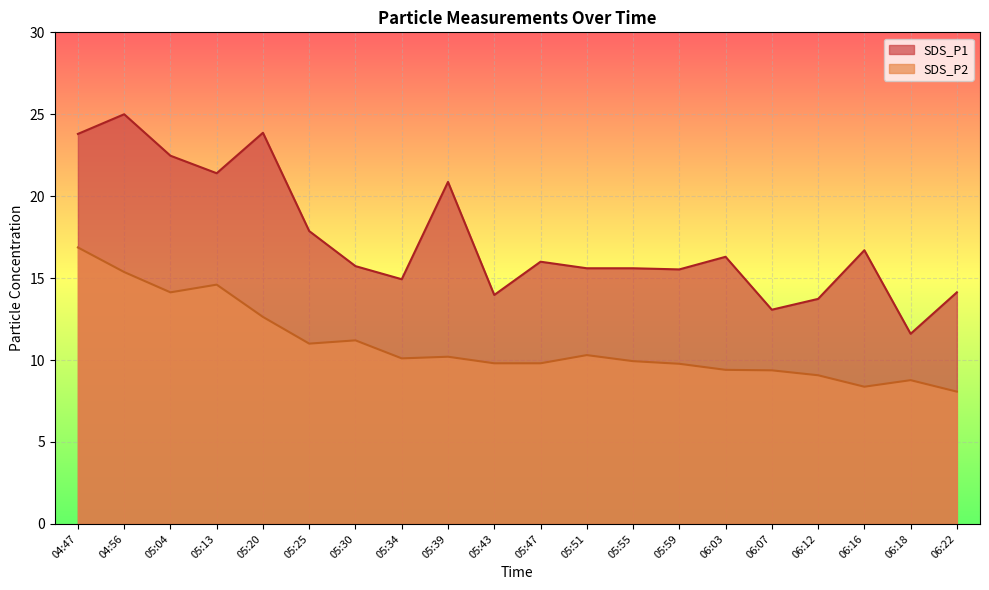

What are all the series names shown in the legend?

SDS_P1, SDS_P2